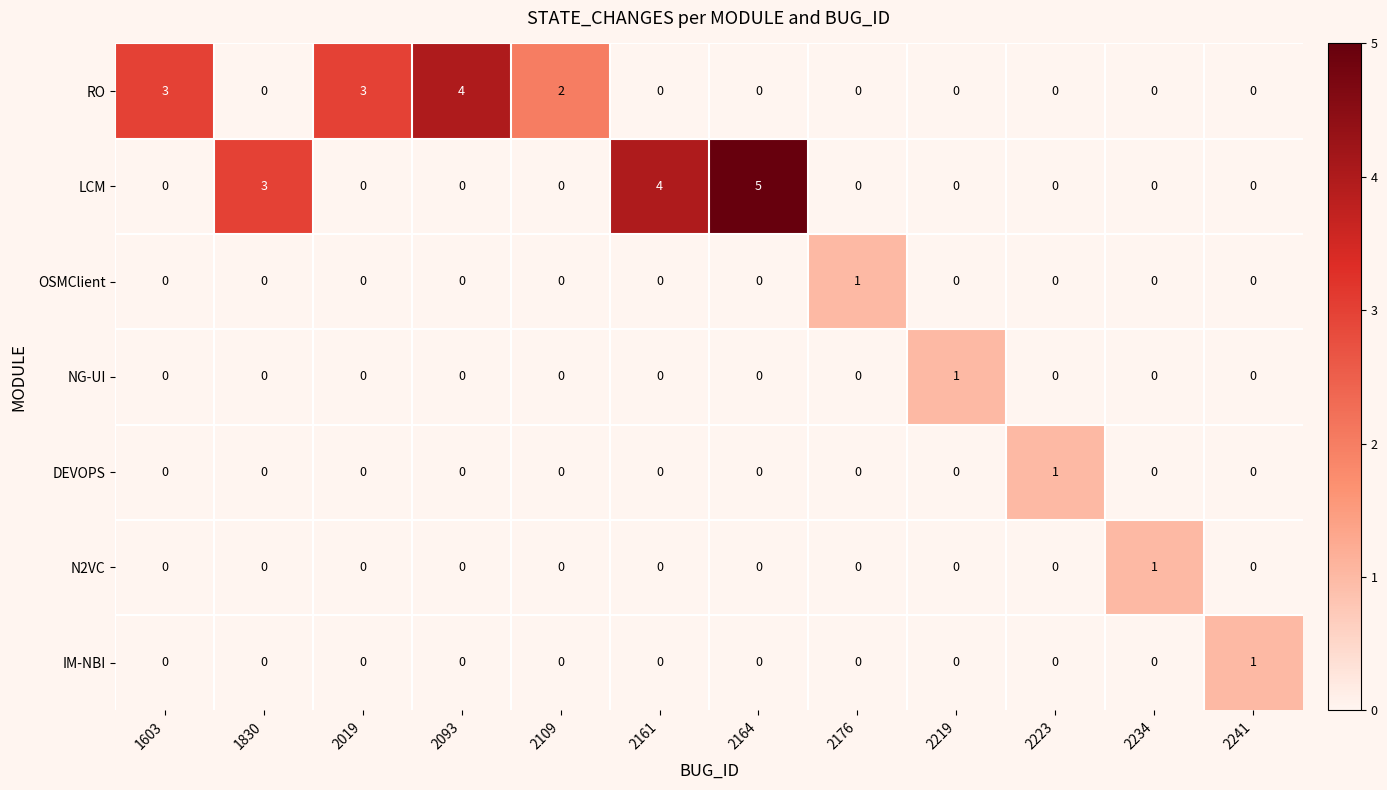

How many RO values are between 0 and 3?

11